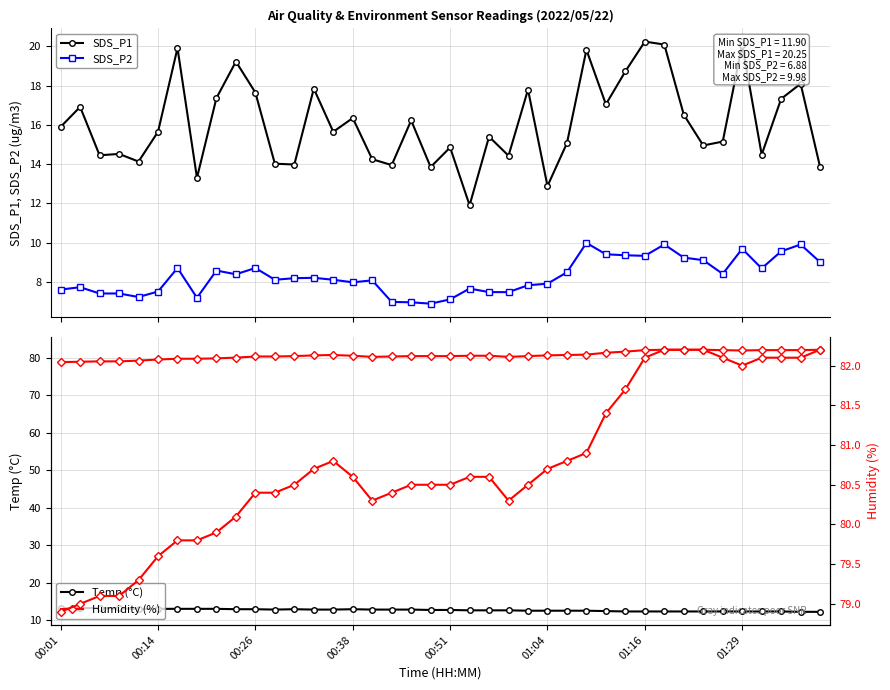

The Humidity (%) series shows 119.0 at 39. True or false?

False